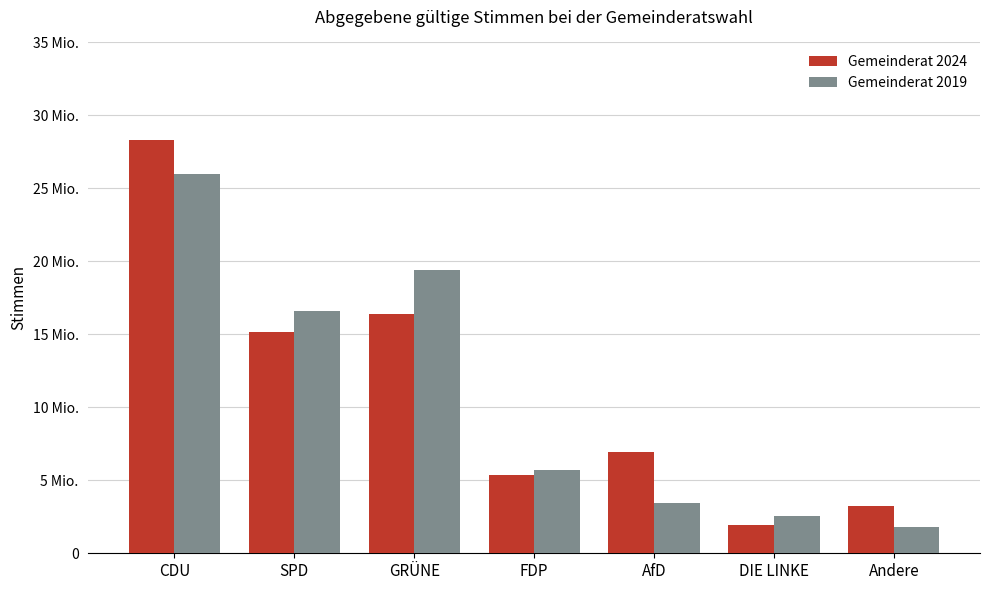

At which category does the chart reach its peak across all series?

CDU